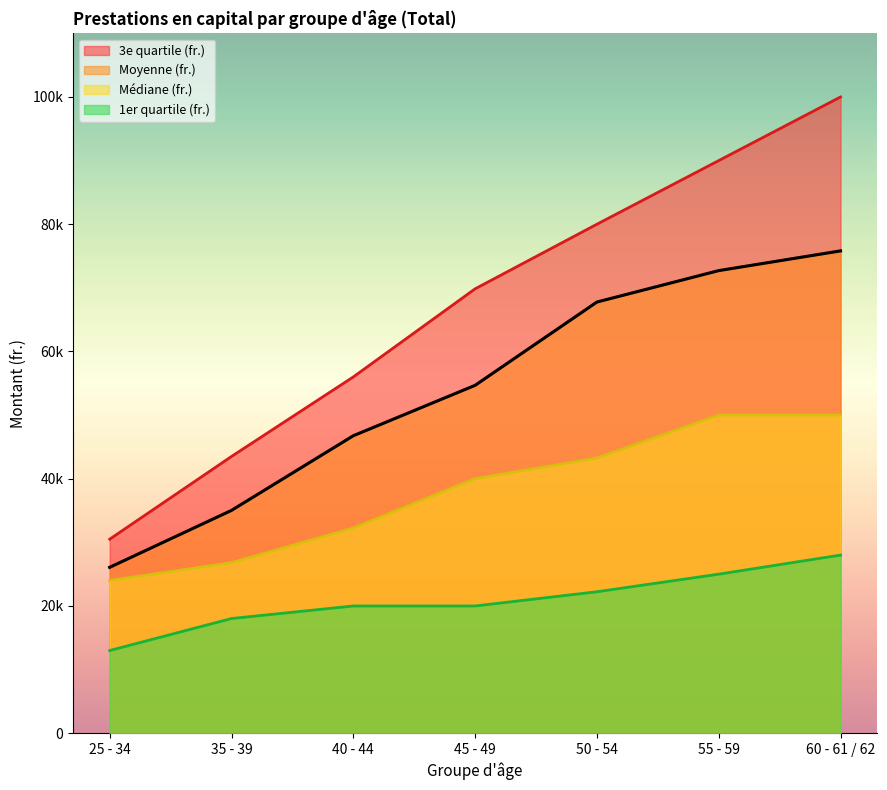

Reading left to right, what are all the values shown in this chart?

Moyenne (fr.): 26075.1	35023.4	46755.6	54678.5	67770.3	72708.0	75808.2
3e quartile (fr.): 30500.0	43500.0	56000.0	69846.0	80000.0	90000.0	100000.0
Médiane (fr.): 24000.0	26800.0	32244.5	40000.0	43239.5	50000.0	50000.0
1er quartile (fr.): 13000.0	18028.0	20000.0	20000.0	22235.0	25000.0	28000.0